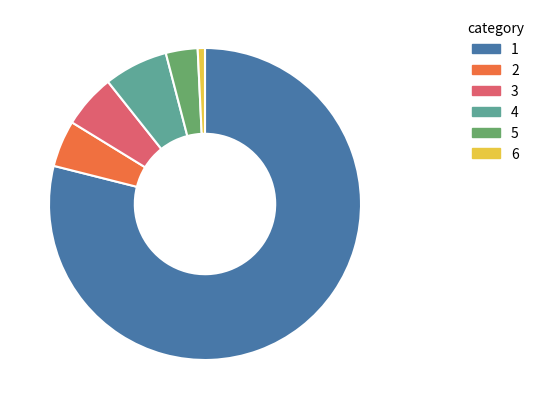

The 3 slice represents 1% of the pie. True or false?

False